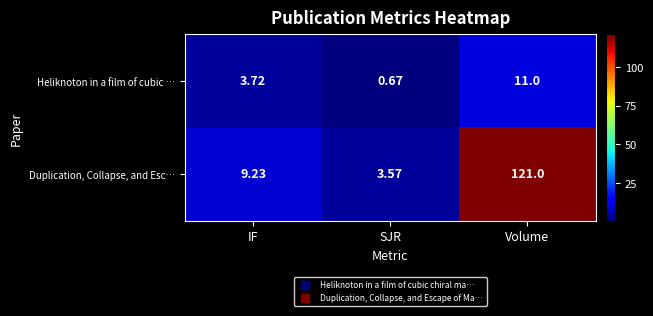

Where does the Heliknoton in a film of cubic … series first go above 3?

IF